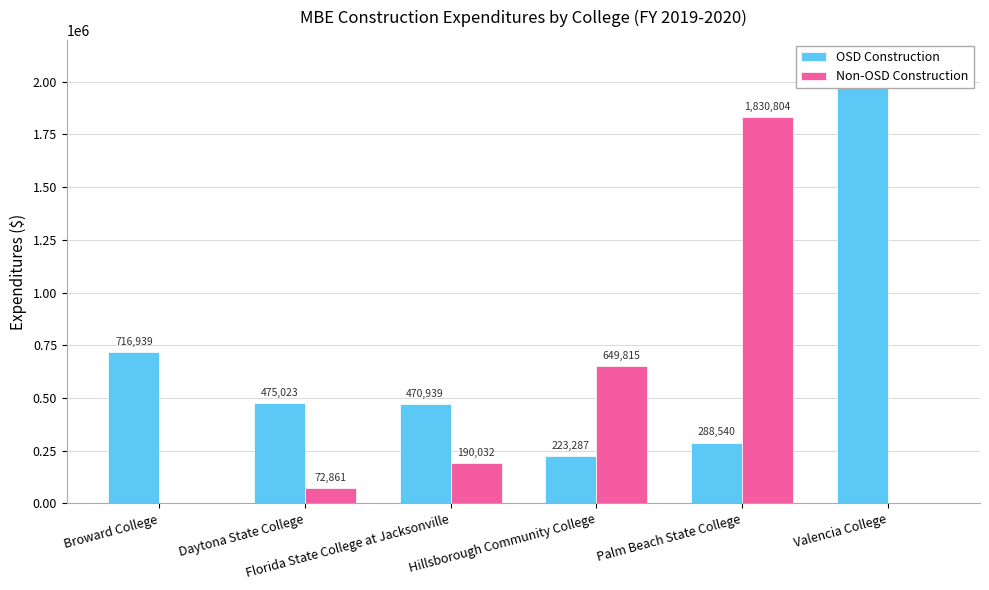

At which label does OSD Construction reach its minimum?

Hillsborough Community College